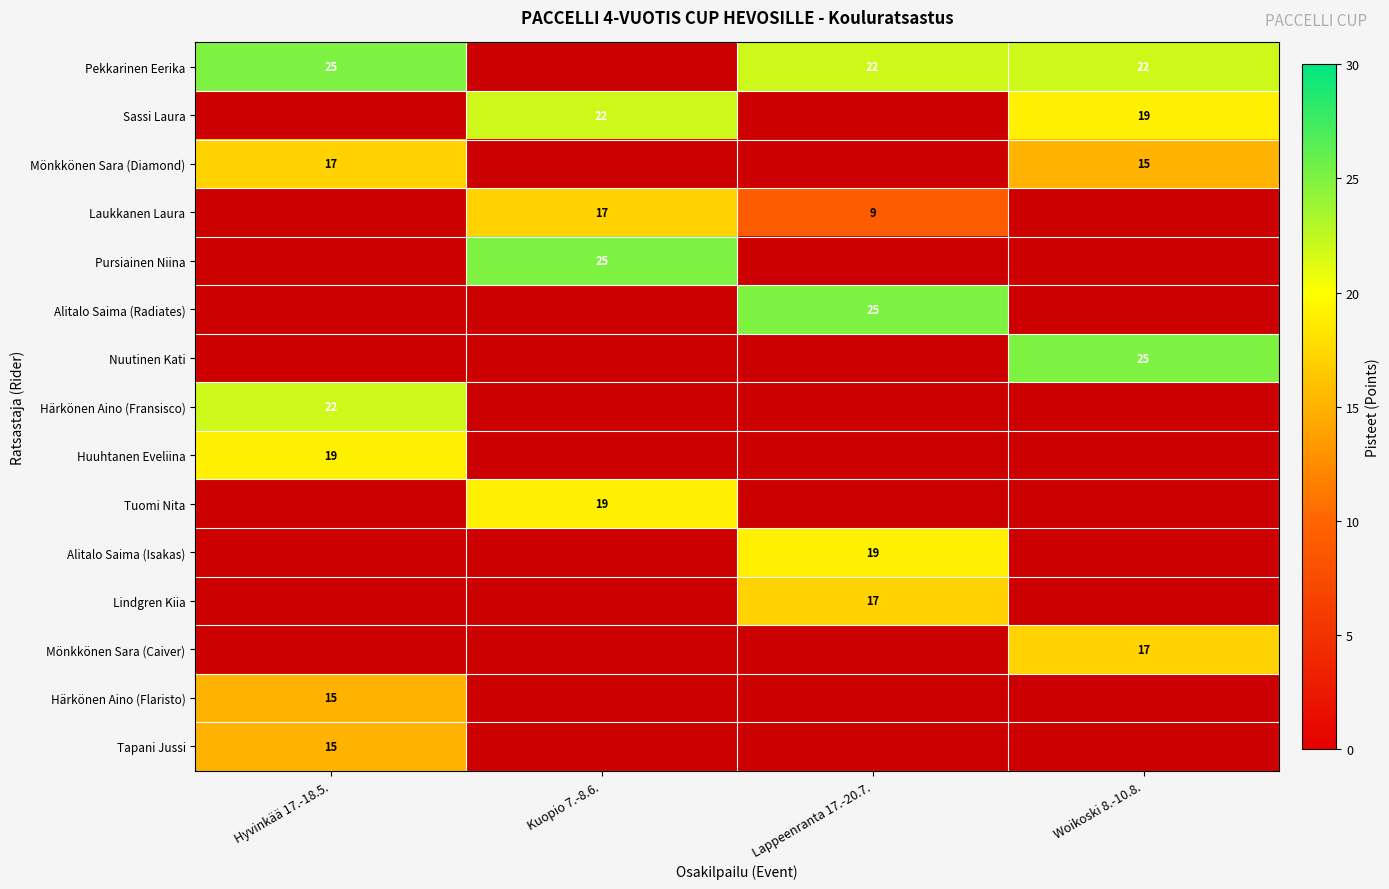

Is it true that Laukkanen Laura equals 17 at Kuopio 7.-8.6.?

True